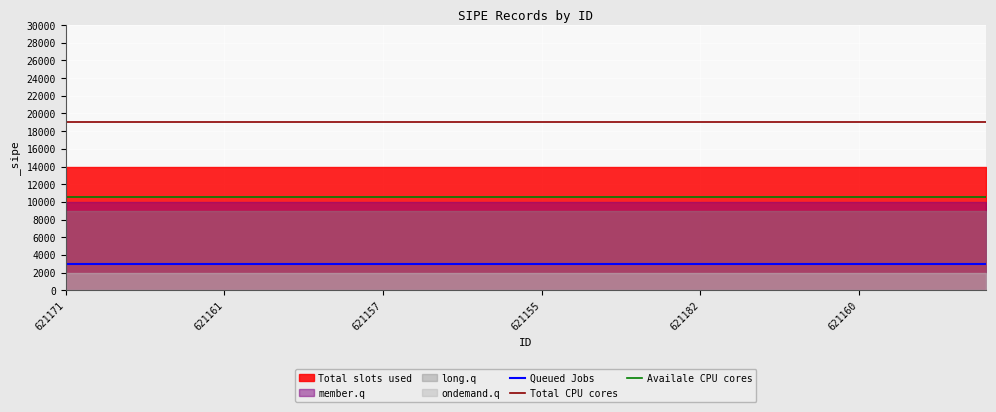

Which series has the largest range (max minus min)?

Queued Jobs